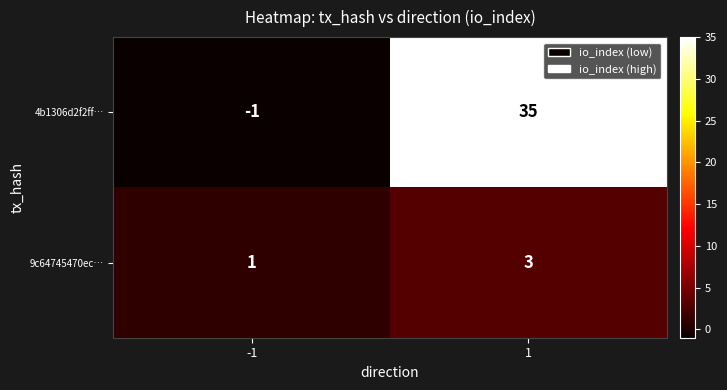

What is the maximum value for 9c64745470ec…?

3